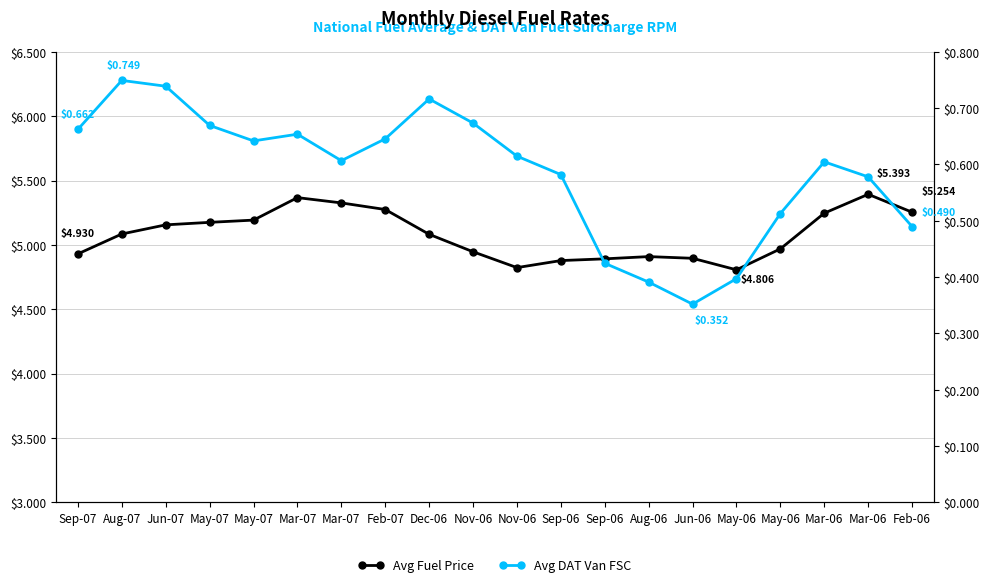

Which category has the highest value in the Avg Fuel Price series?

Mar-06